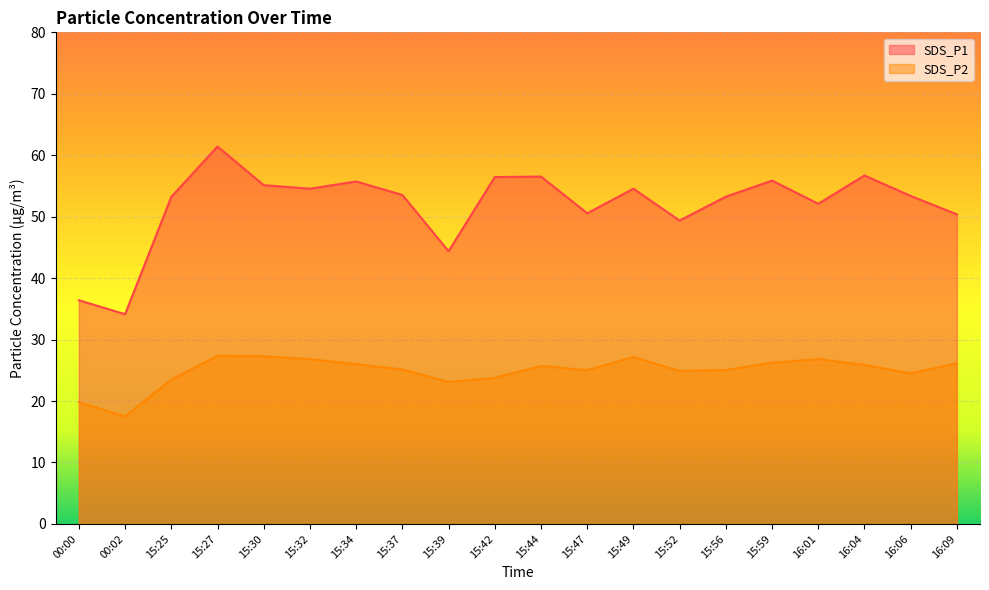

Rank the series at 15:49 from highest to lowest value.

SDS_P1, SDS_P2